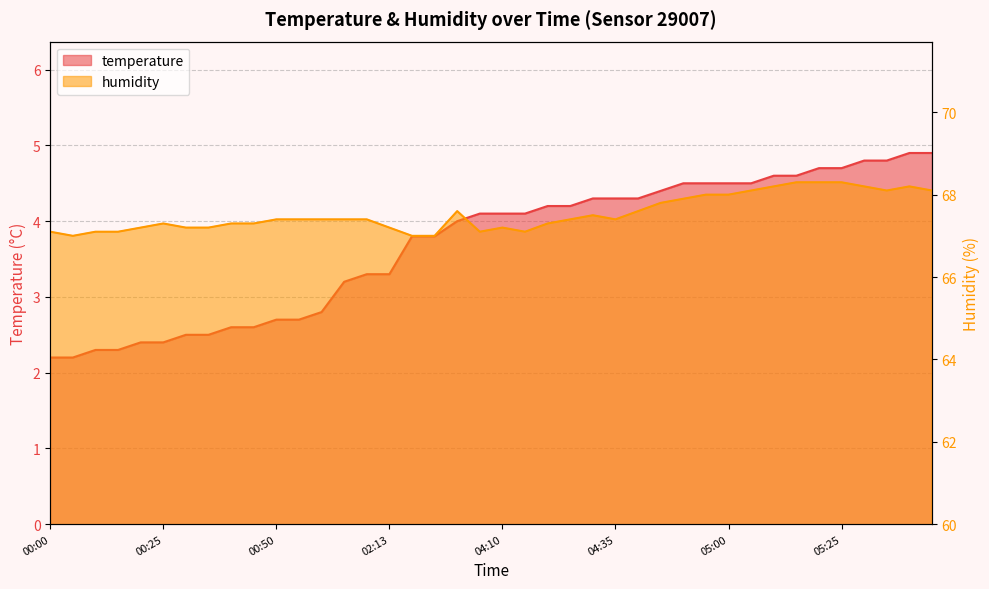

Is it true that temperature equals 2.6 at 00:45?

True